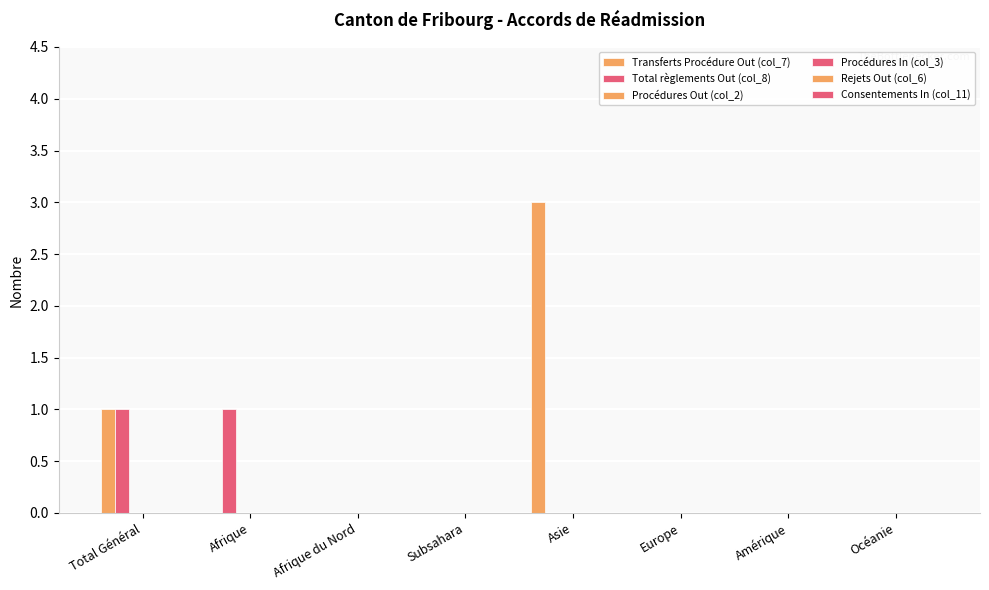

How many groups of bars are there?

8